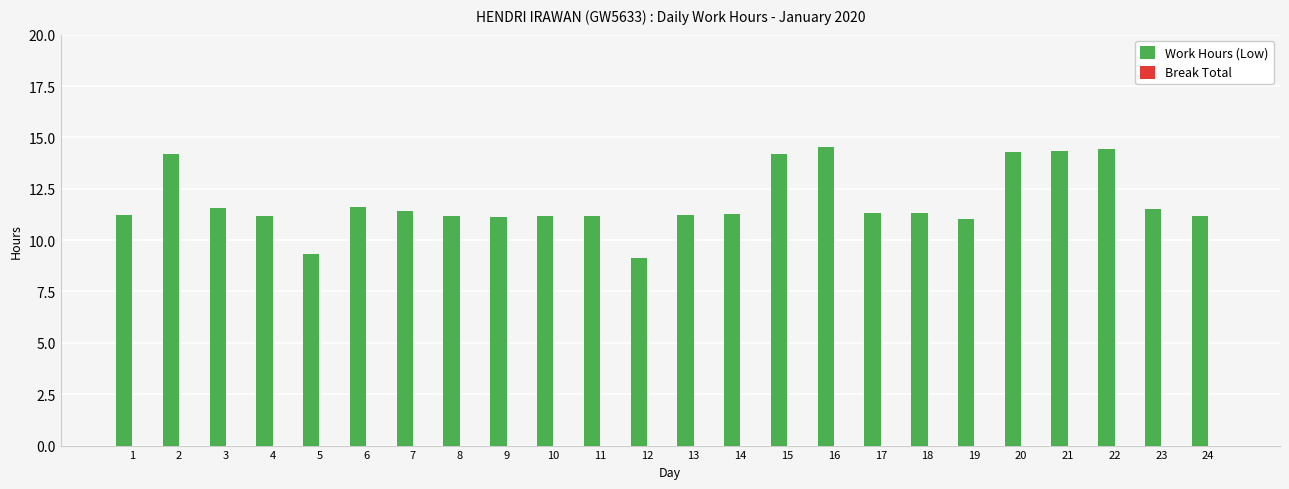

What is the difference between the maximum and minimum values?

5.4